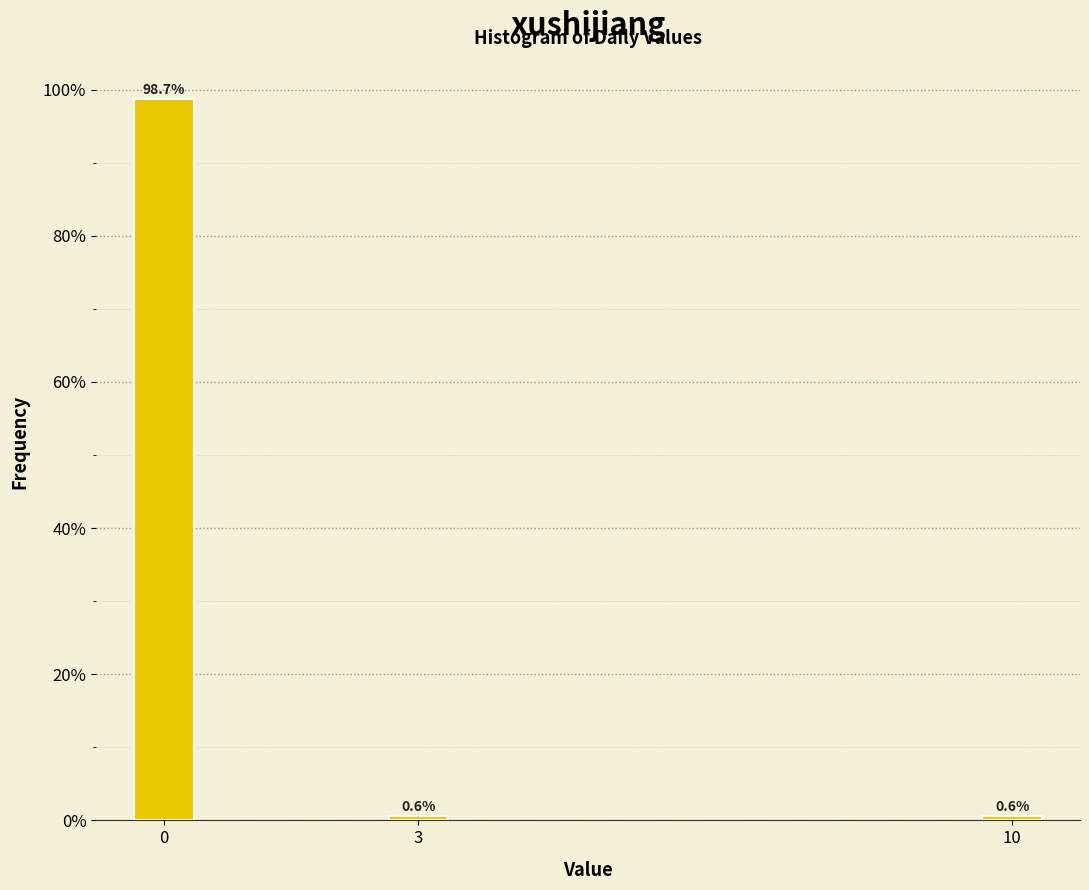

Are the bars horizontal?

No